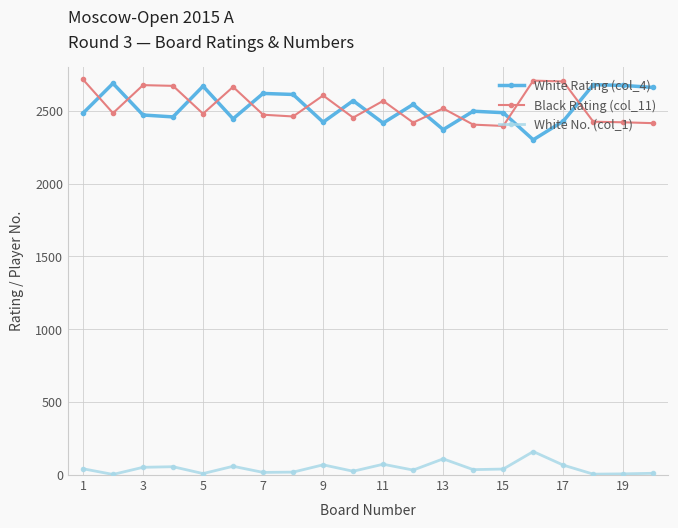

How many distinct data groups are displayed?

3